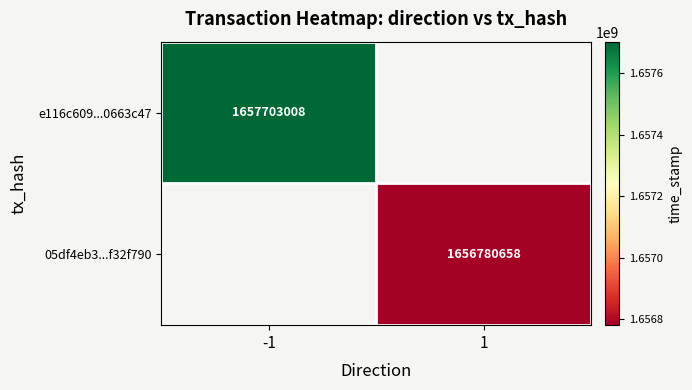

True or false: 05df4eb3...f32f790 has a value of 1656780658 at 1.

True